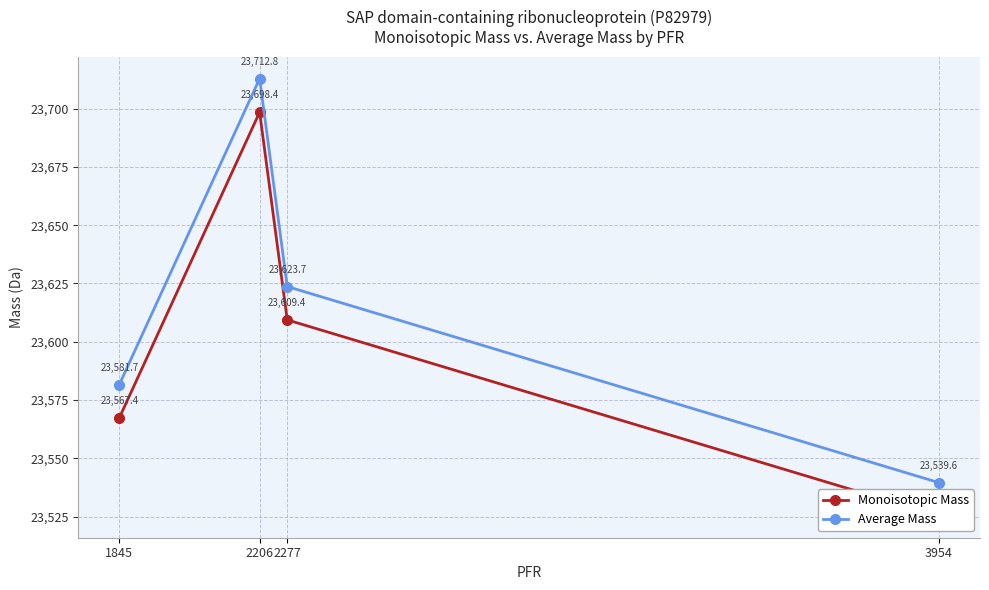

What is the sum of the Monoisotopic Mass values at 2277 and 2206?

47307.8